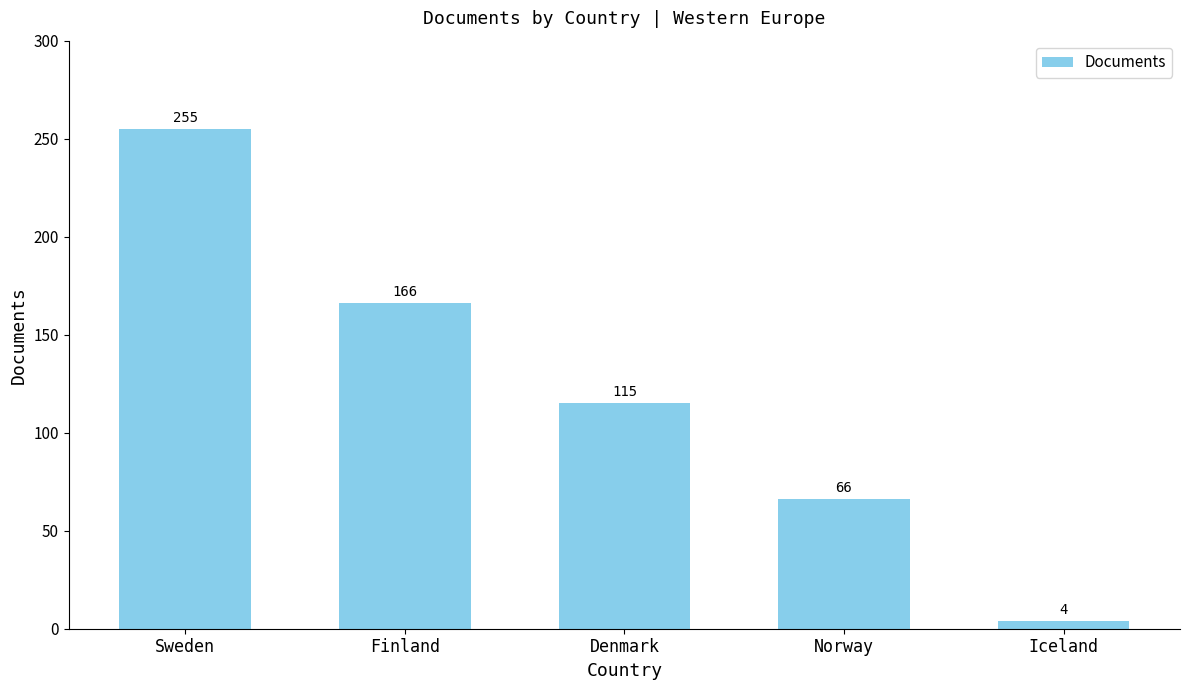

What is the value of the 1st bar from the left?

255